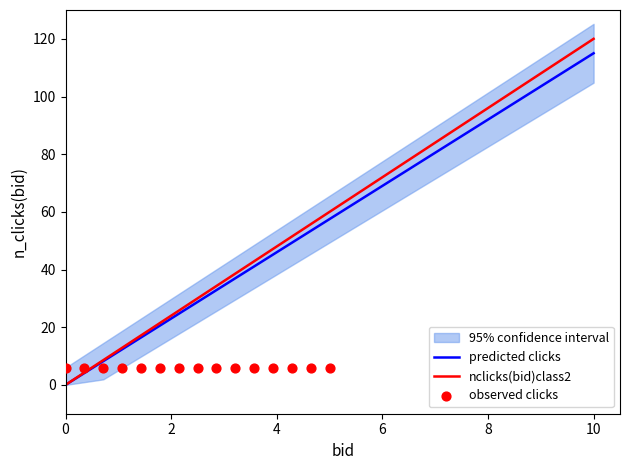

Which series has the largest total across all categories?

nclicks(bid)class2